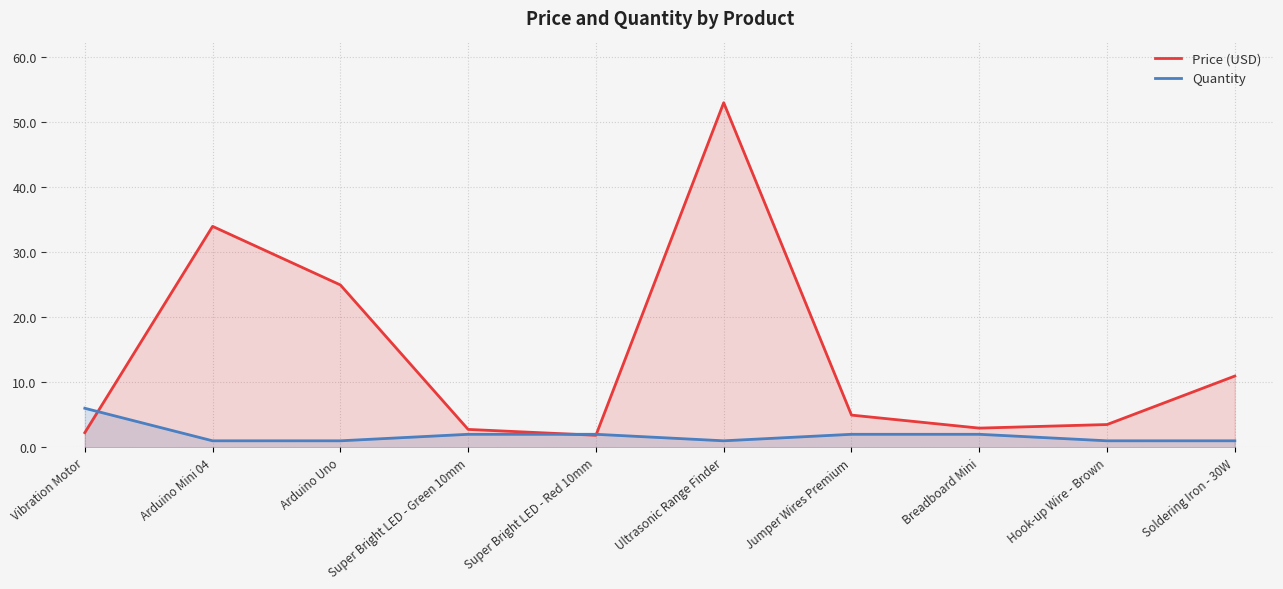

Where do Price (USD) and Quantity first cross each other?

Vibration Motor and Arduino Mini 04